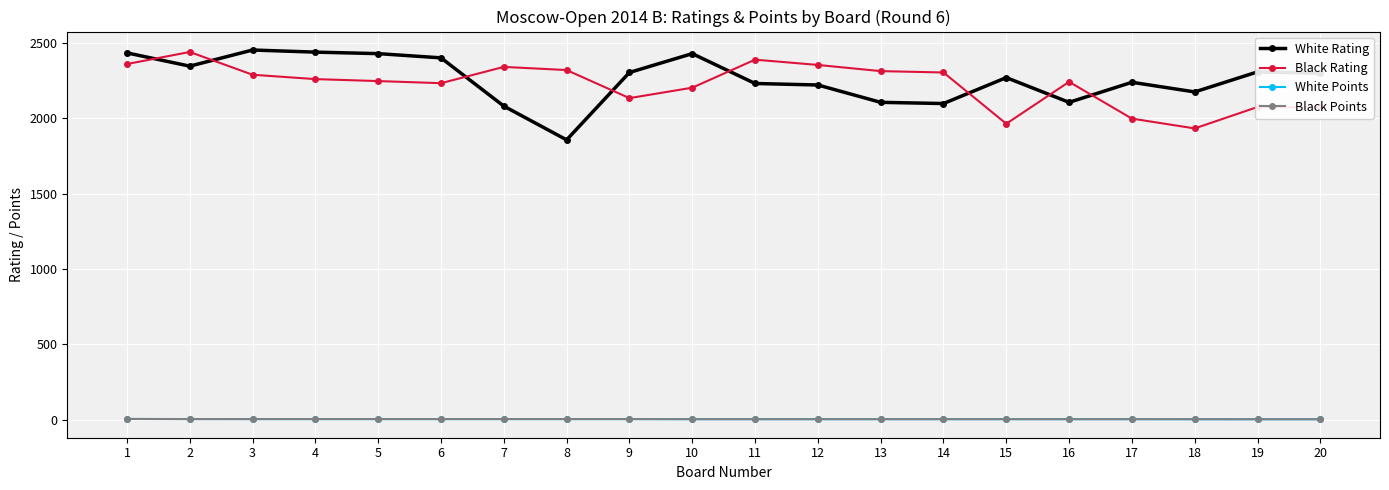

Which series has the largest total across all categories?

White Rating